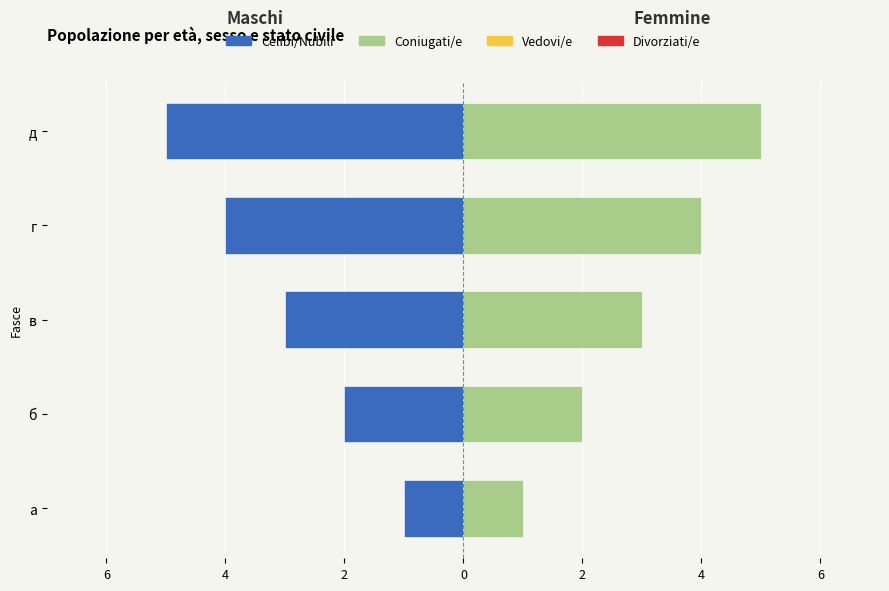

What is the sum of all Maschi values?

-15